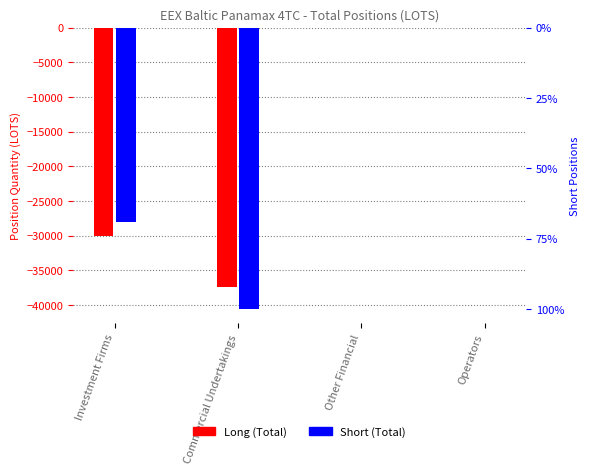

Which has a higher value, Investment Firms or Operators?

Operators